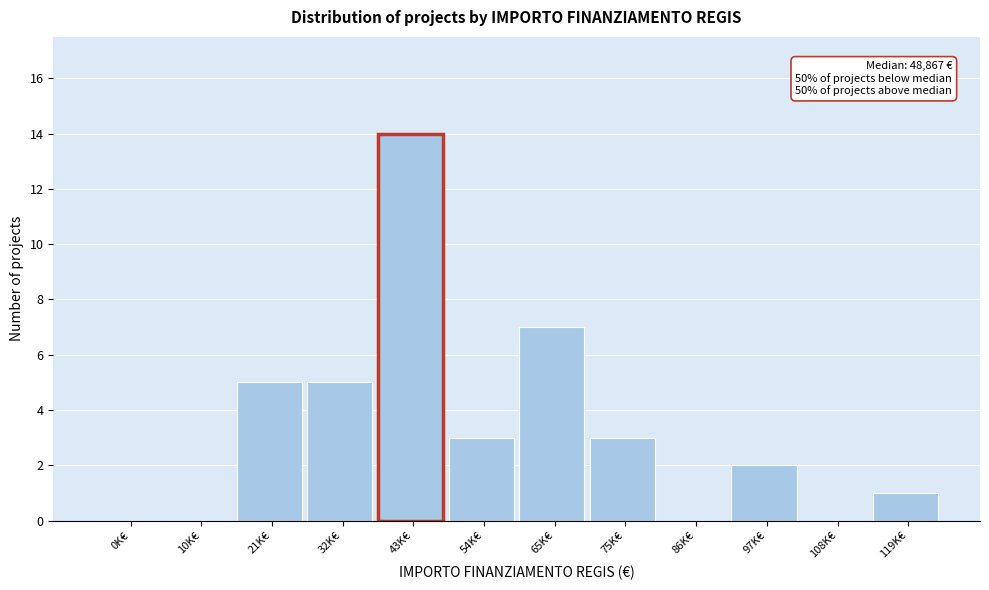

Reading left to right, what are all the values shown in this chart?

0K€=0	10K€=0	21K€=5	32K€=5	43K€=14	54K€=3	65K€=7	75K€=3	86K€=0	97K€=2	108K€=0	119K€=1